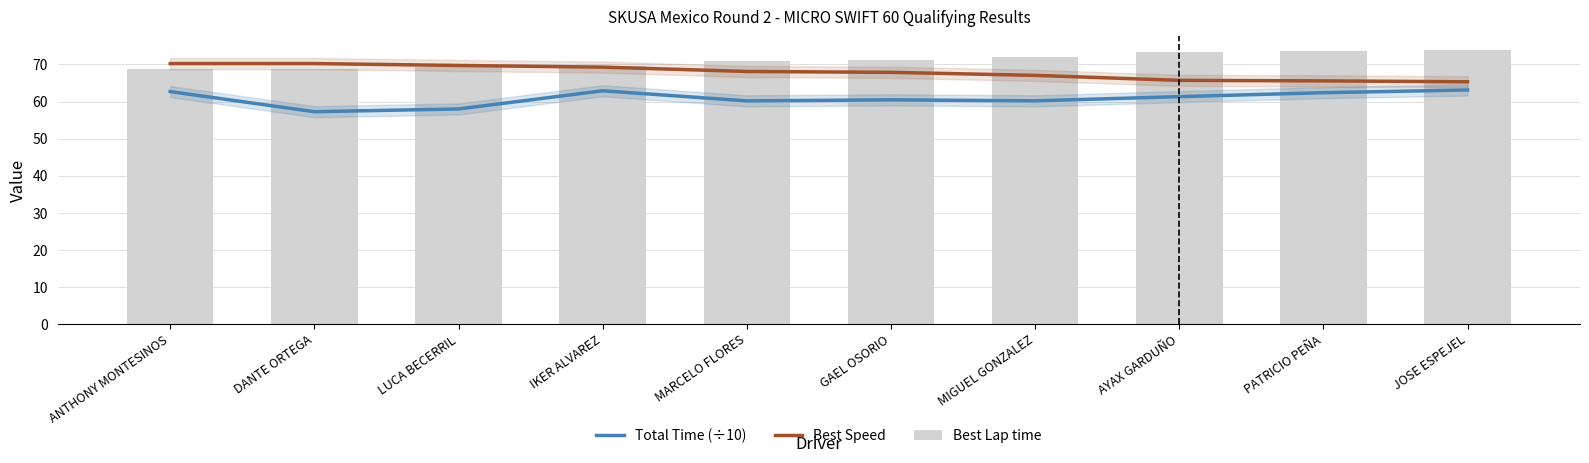

Is the value of Best Speed at GAEL OSORIO greater than the value of Total Time (÷10) at MARCELO FLORES?

Yes